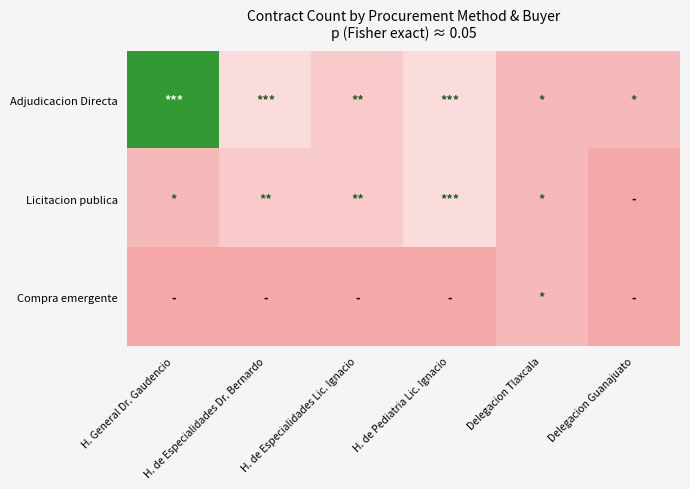

Which series has the widest spread of values?

Adjudicacion Directa